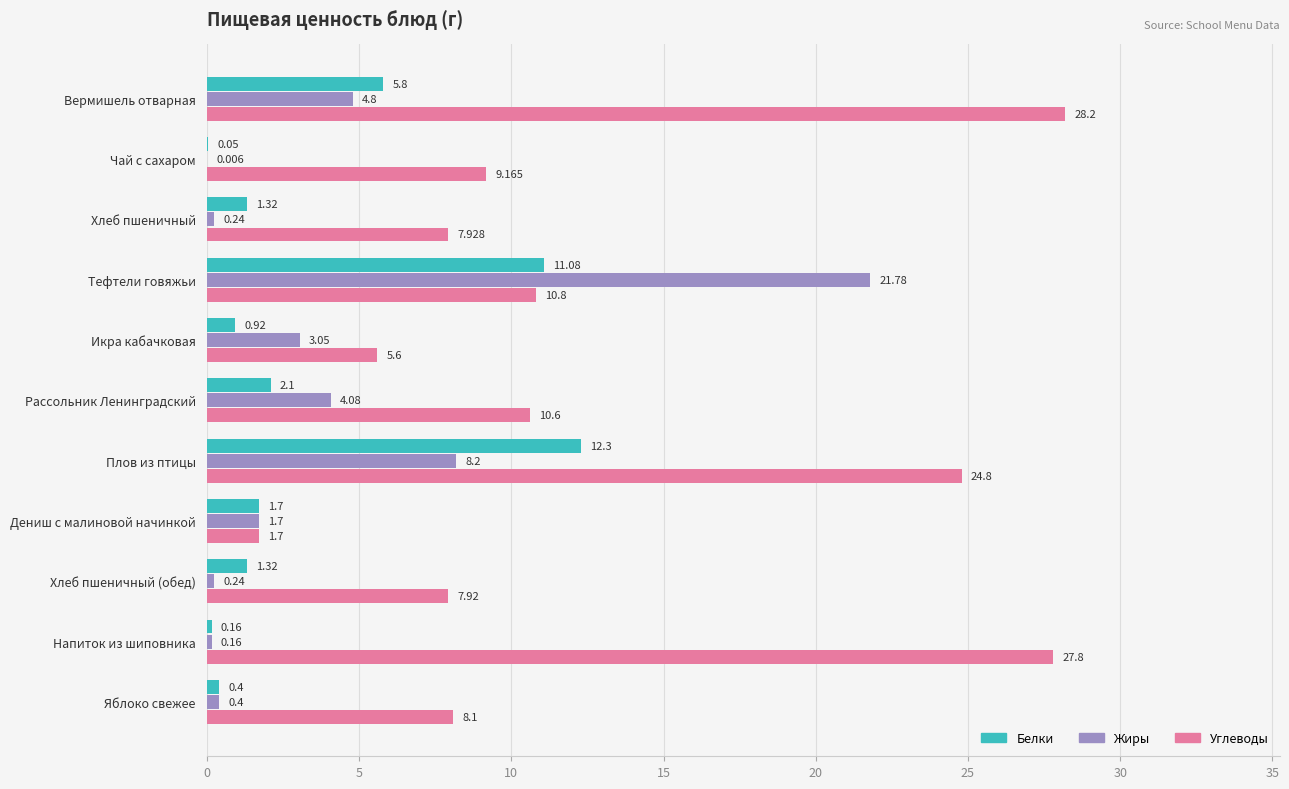

Which series changed the most between Рассольник Ленинградский and Плов из птицы?

Углеводы